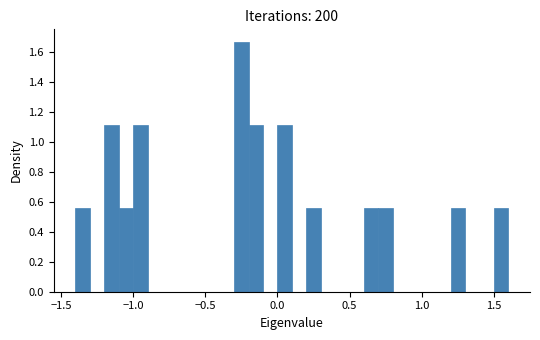

Around what value on the x-axis is the tallest bar? Give the approximate position of its centre, as read against the axis.

-0.25